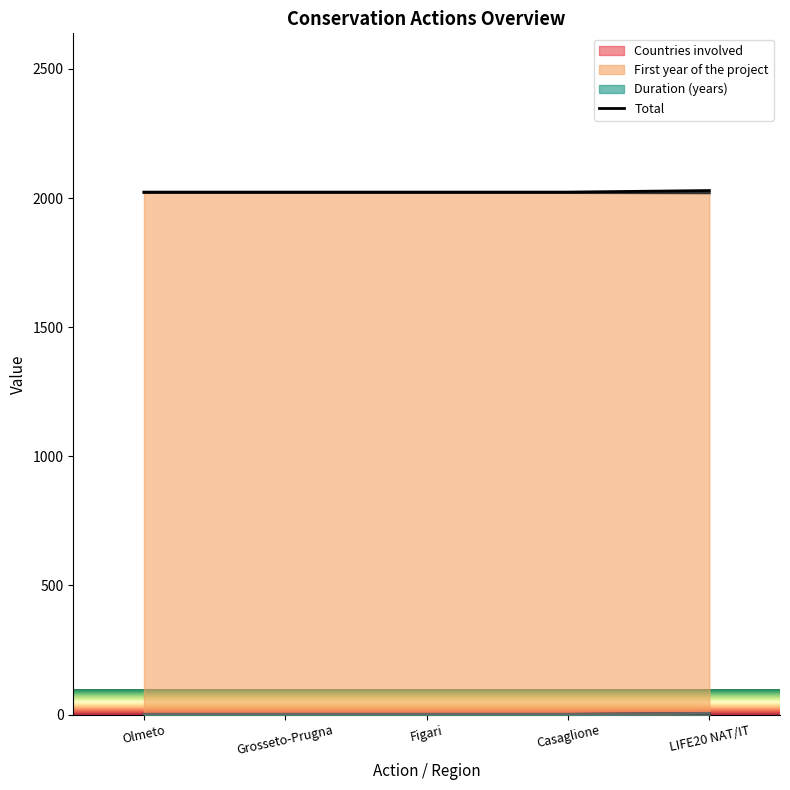

Between Olmeto and Grosseto-Prugna, which is larger?

Olmeto